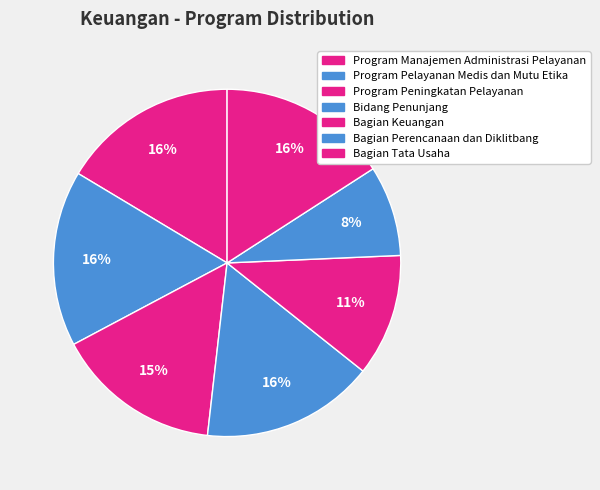

How many segments does this pie chart have?

7